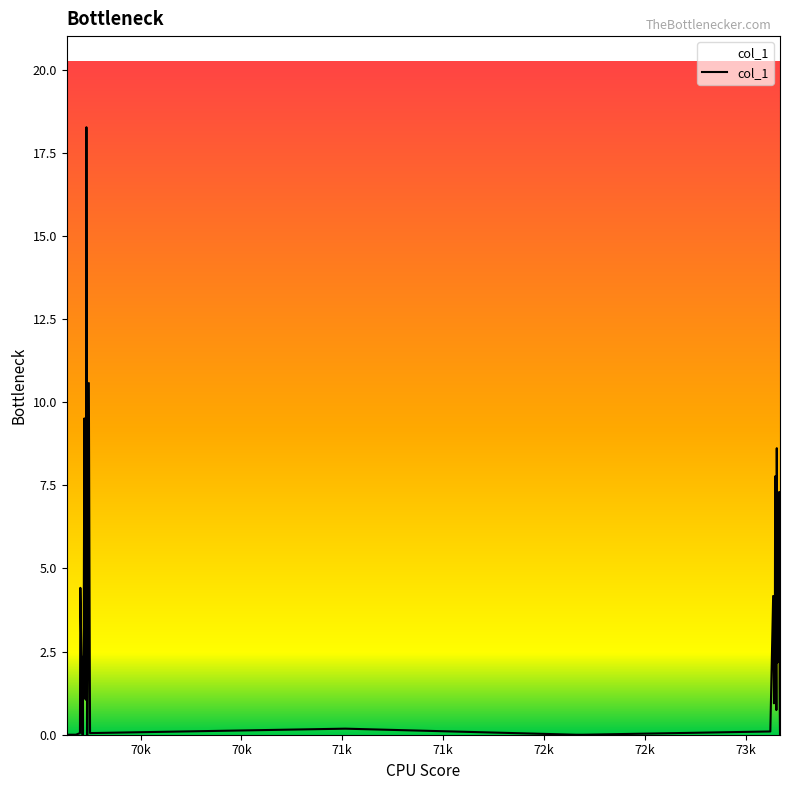

Count the number of categories in the chart.

40